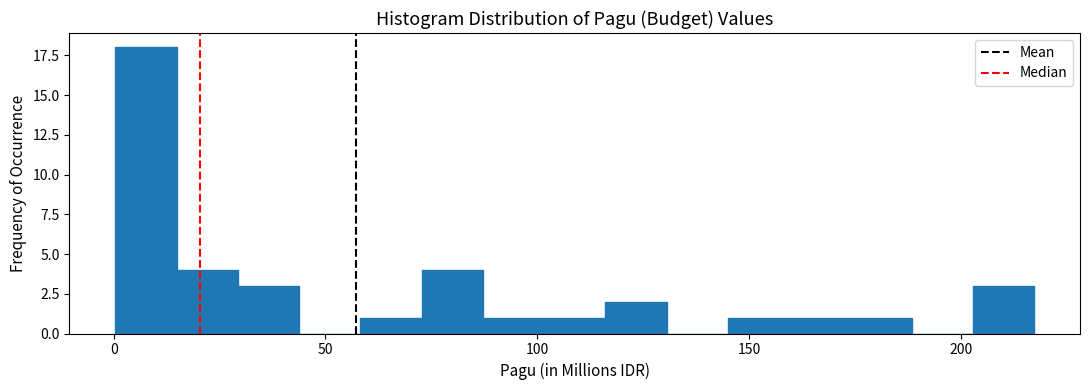

Read against the x-axis, roughly where is the centre of the tallest bar?

10